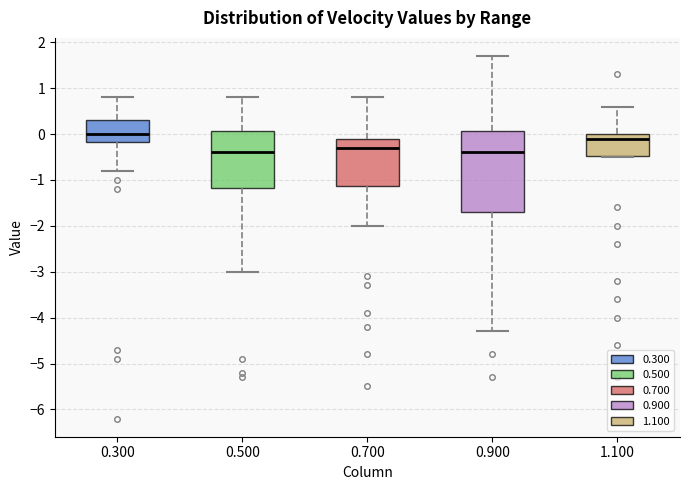

Reading left to right, read every box against the y-axis: the position of its median line, the range the box covers, and the ends of its whiskers. The values are not printed on the chart, so give them approximately, as read against the axis.

0.300: median 0.0, box -0.2 to 0.3, whiskers -0.8 to 0.8
0.500: median -0.4, box -1.2 to 0.1, whiskers -3.0 to 0.8
0.700: median -0.3, box -1.1 to -0.1, whiskers -2.0 to 0.8
0.900: median -0.4, box -1.7 to 0.1, whiskers -4.3 to 1.7
1.100: median -0.1, box -0.5 to 0.0, whiskers -0.5 to 0.6